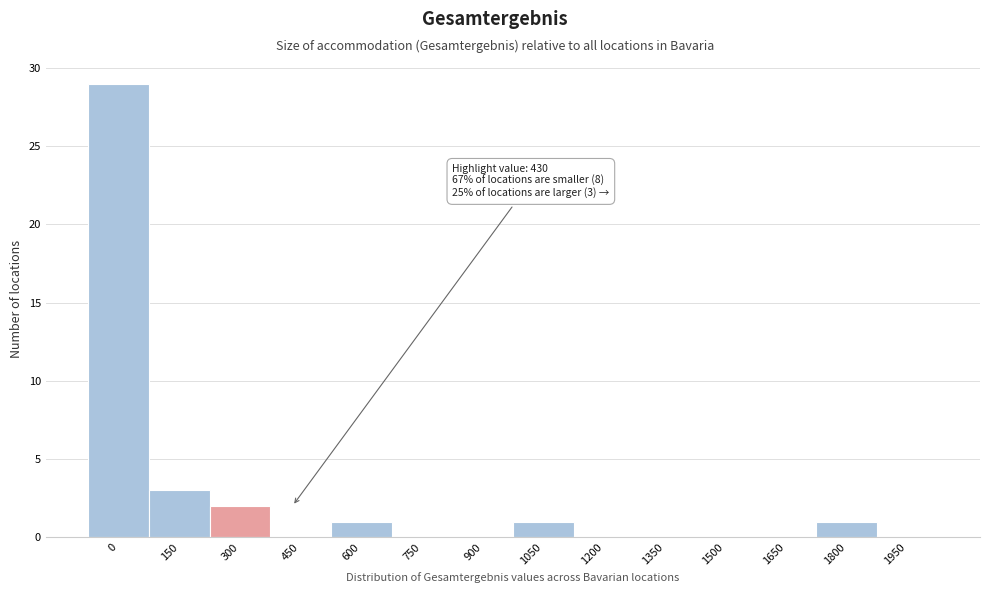

Reading left to right, what are all the values shown in this chart?

0=29	150=3	300=2	450=0	600=1	750=0	900=0	1050=1	1200=0	1350=0	1500=0	1650=0	1800=1	1950=0